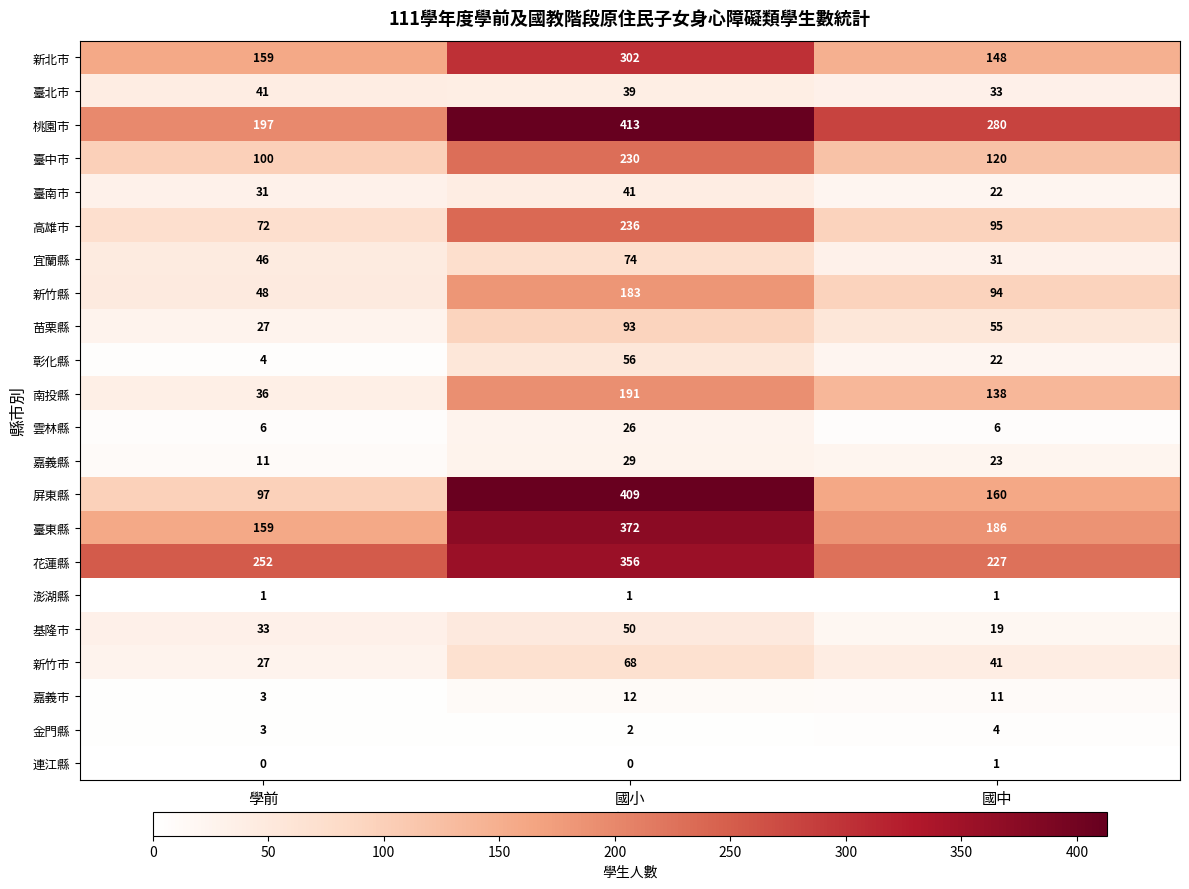

The value of 新竹縣 at 國中 is 131. True or false?

False